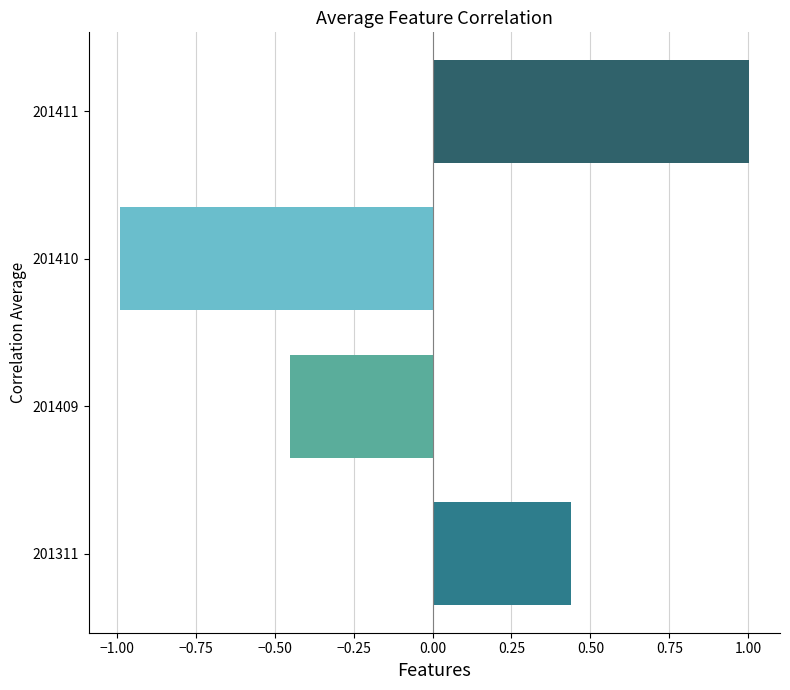

What is the difference between the maximum and second lowest values?

1.5